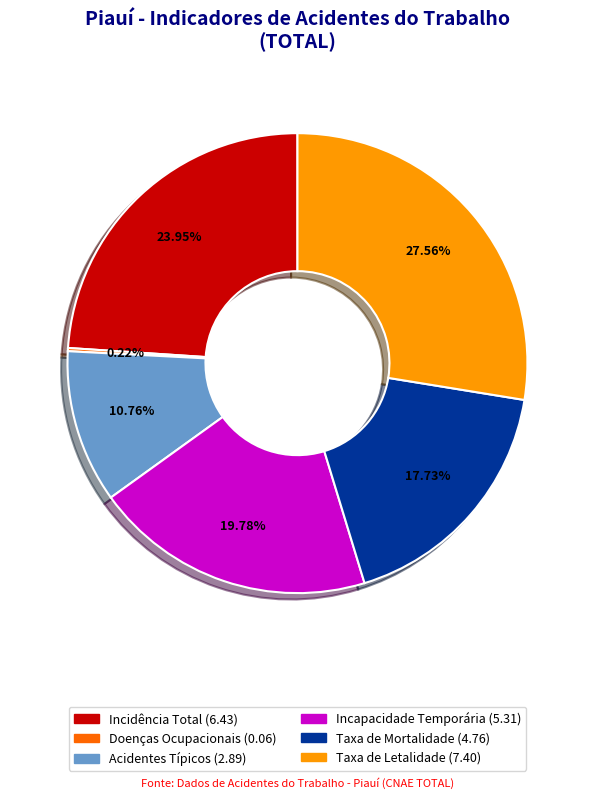

Is there a majority slice in this chart?

No